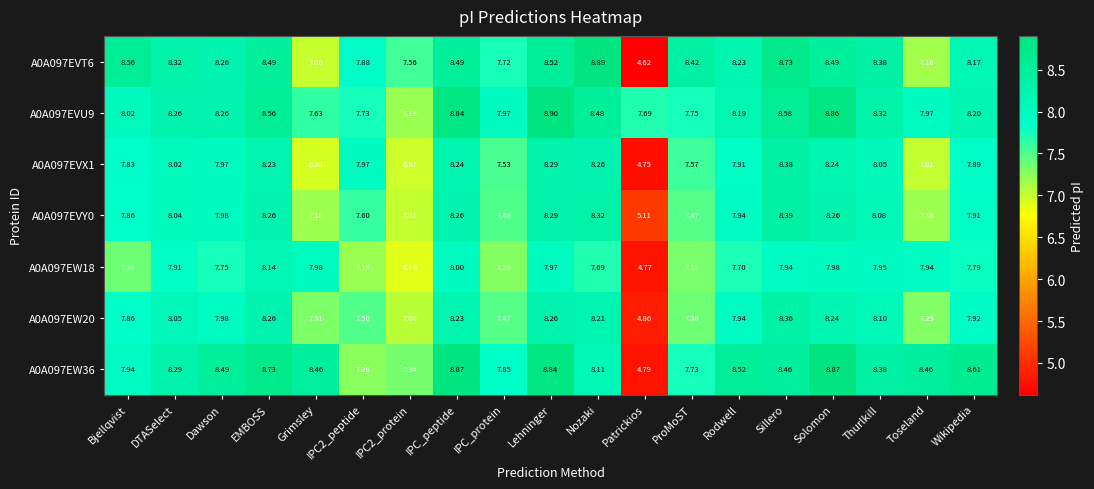

At how many categories does at least one series exceed 7?

19